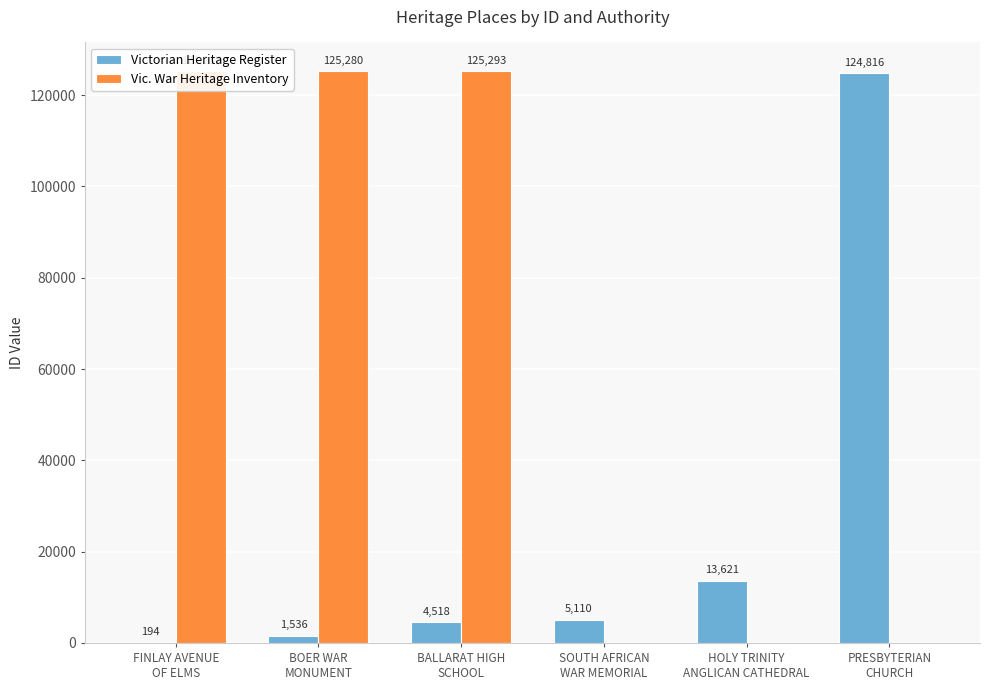

Which series has the largest total across all categories?

Vic. War Heritage Inventory